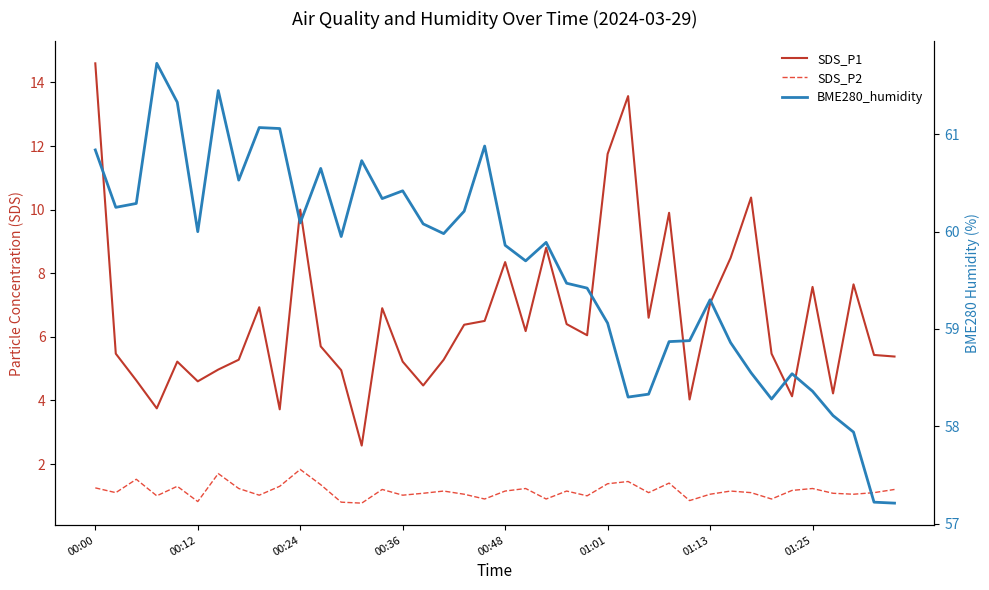

Does the chart display data point markers on the line(s)?

No